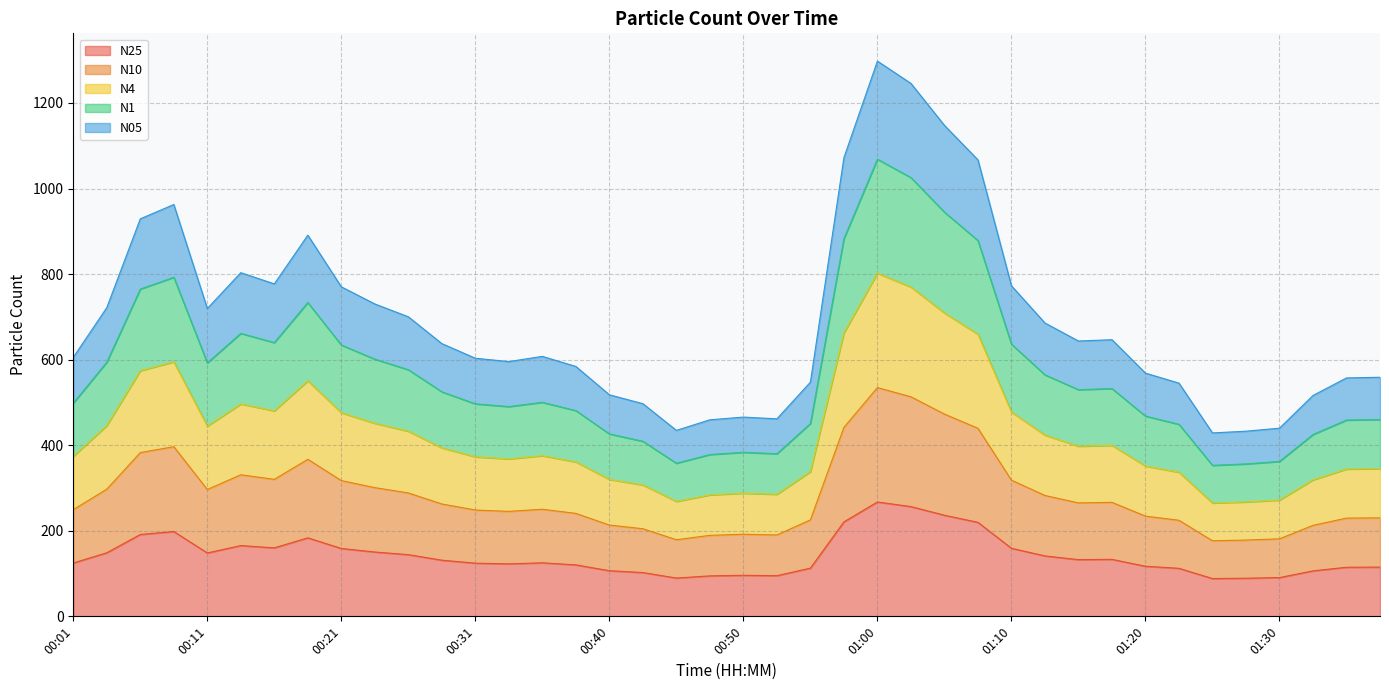

At which label does N1 reach its peak?

01:00